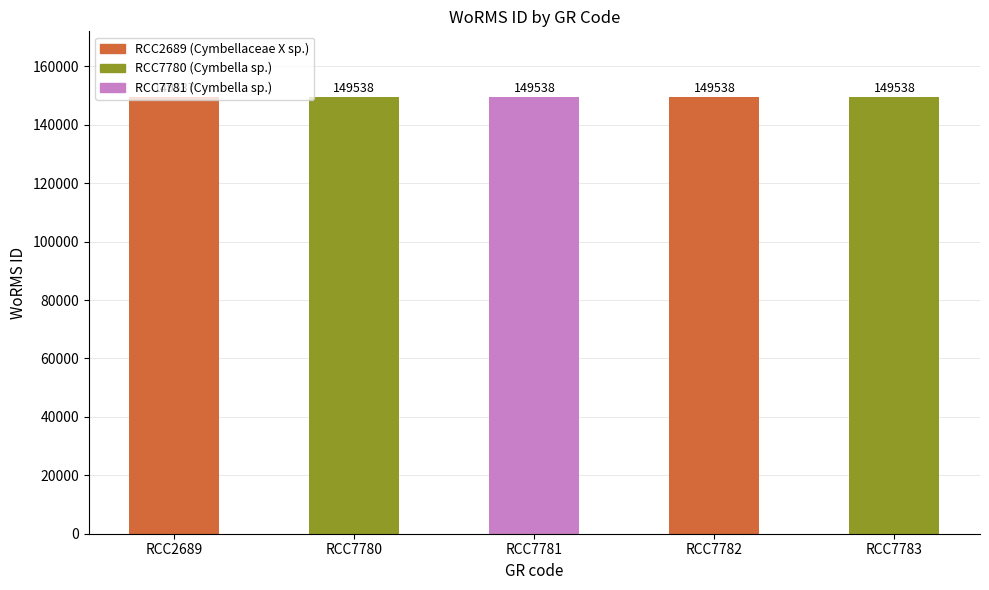

Between RCC7781 and RCC7782, which is larger?

RCC7781